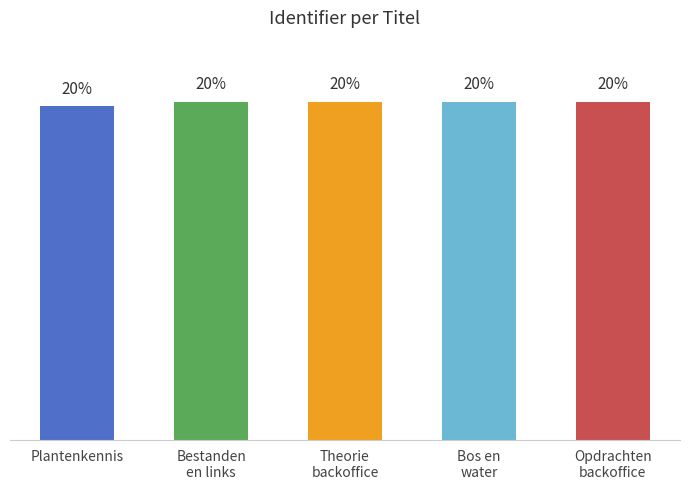

Does the chart contain any negative values?

No